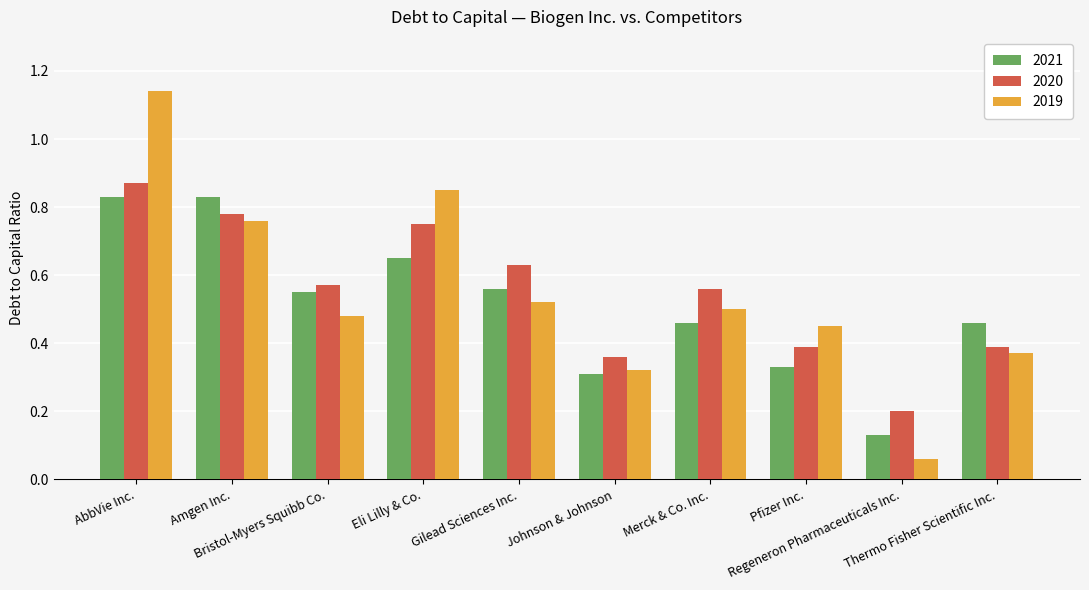

What is the sum of all 2020 values?

5.5